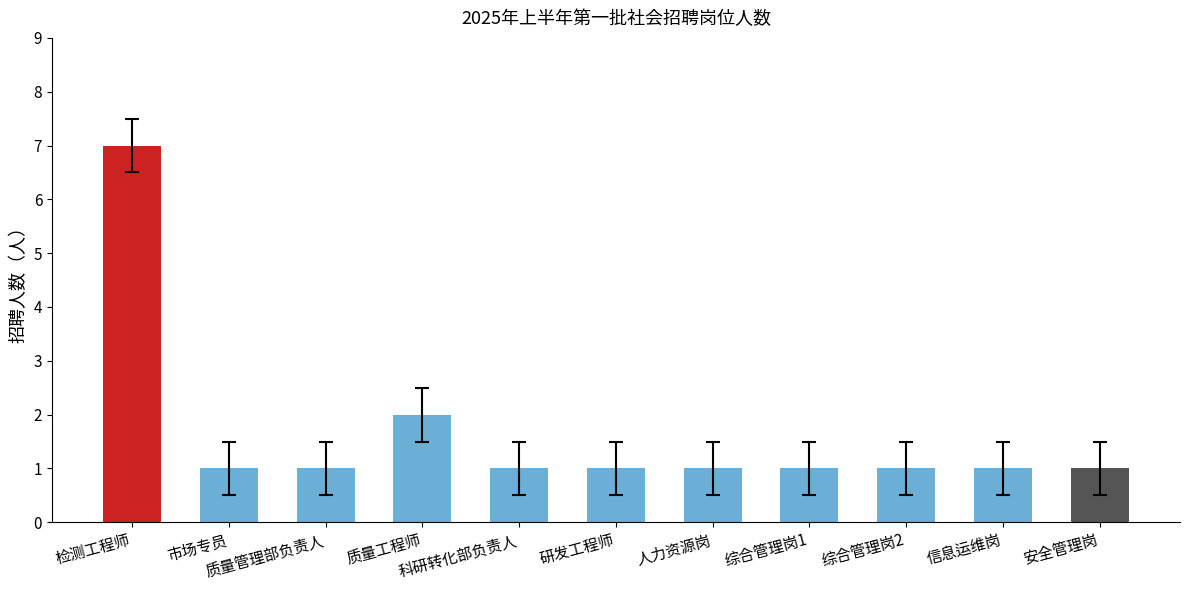

The value at 综合管理岗1 is 1. True or false?

True